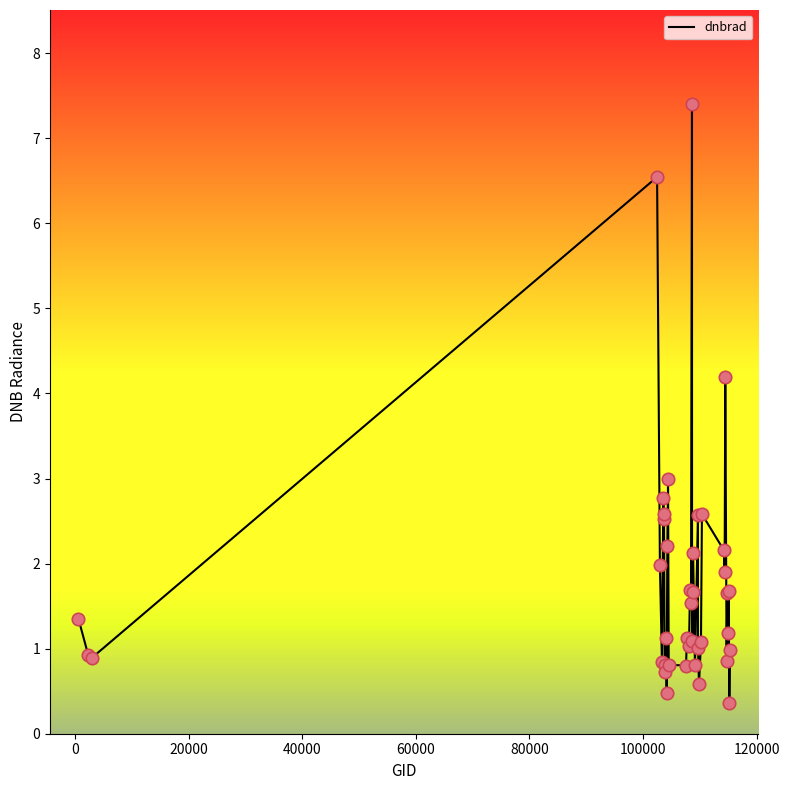

What is the minimum value shown in the chart?

0.4